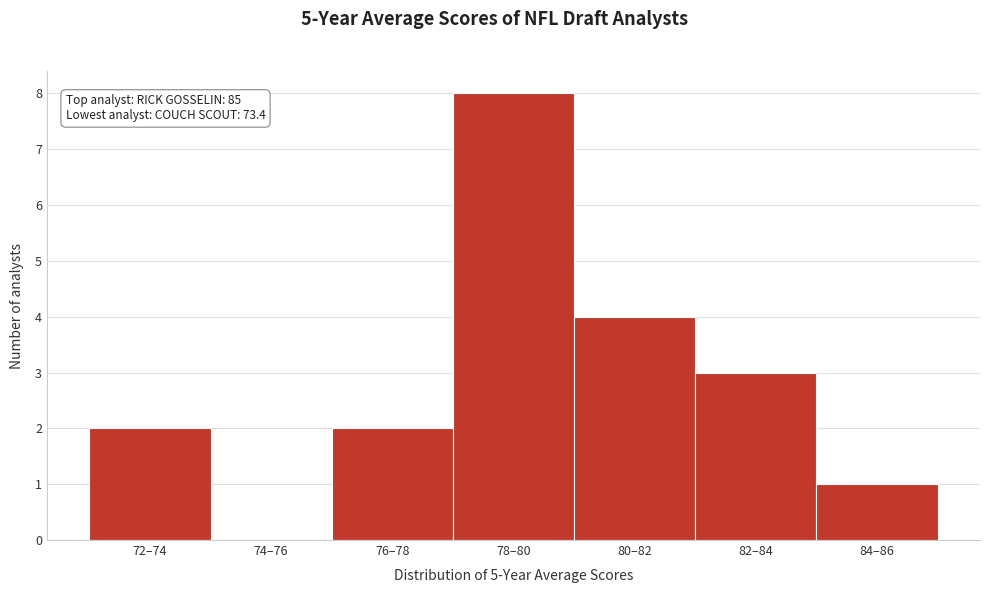

Reading left to right, extract all data points from this chart.

72–74=2	74–76=0	76–78=2	78–80=8	80–82=4	82–84=3	84–86=1